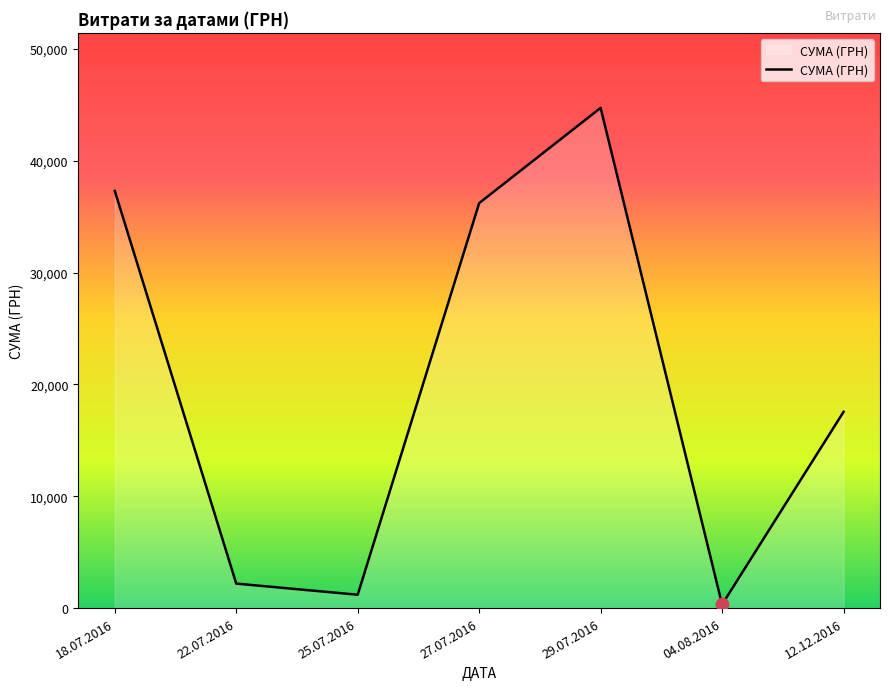

Approximately how many times larger is the value at 18.07.2016 compared to 12.12.2016?

2.1